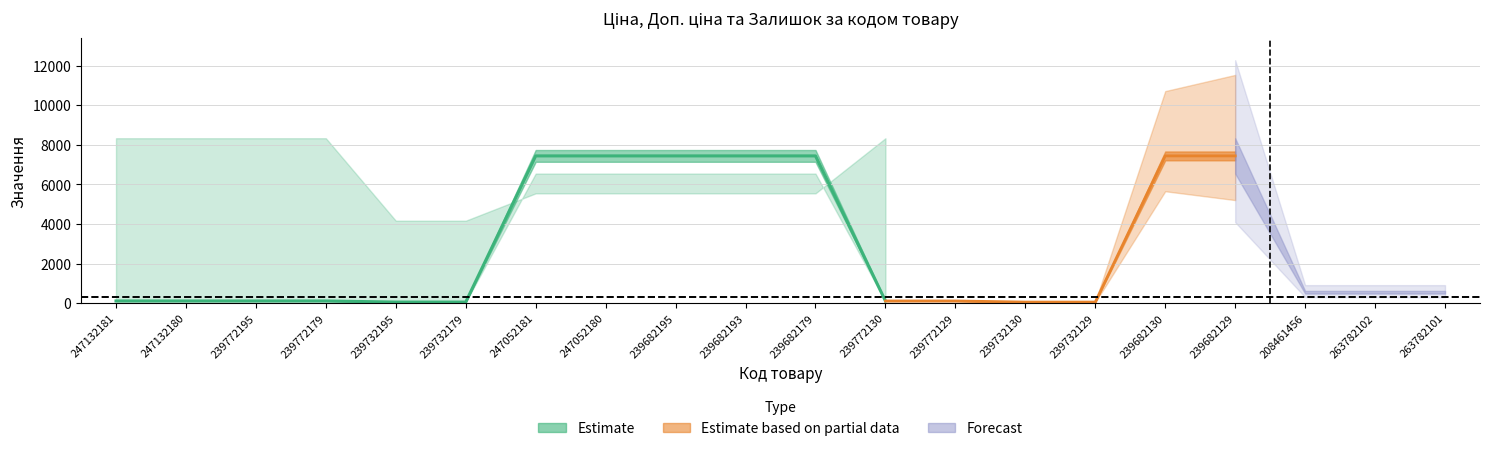

Does the chart display data point markers on the line(s)?

No